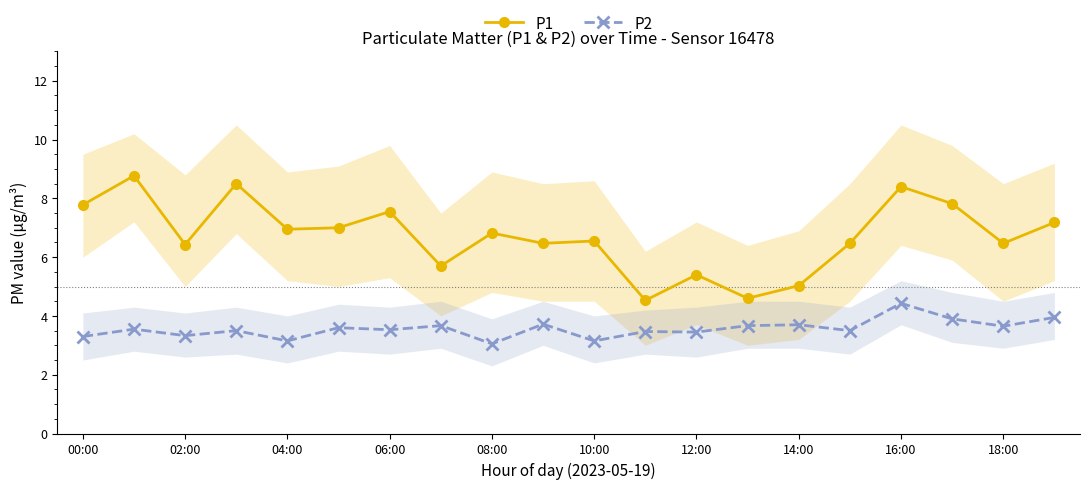

Does the chart display data point markers on the line(s)?

Yes